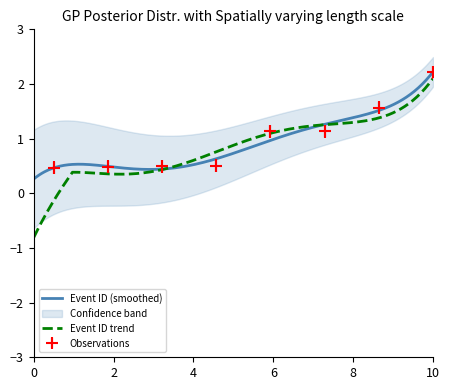

What is the lowest value of the Observations series?

0.5